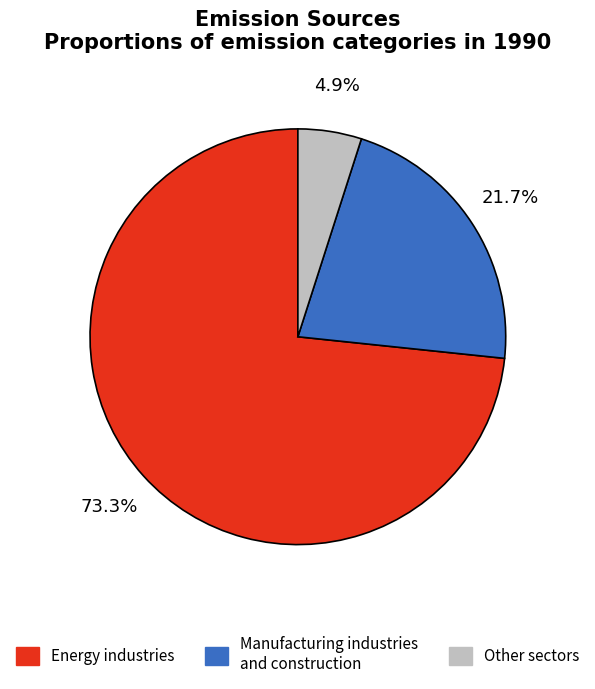

Approximately how many times larger is the value at Other sectors compared to Energy industries?

0.1